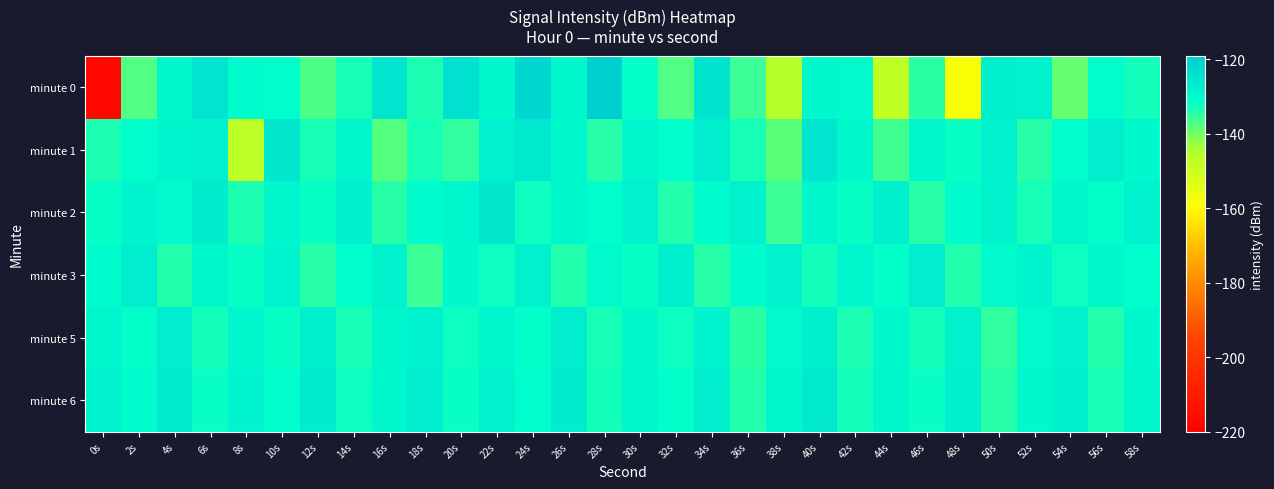

Which series has the largest range (max minus min)?

minute 0